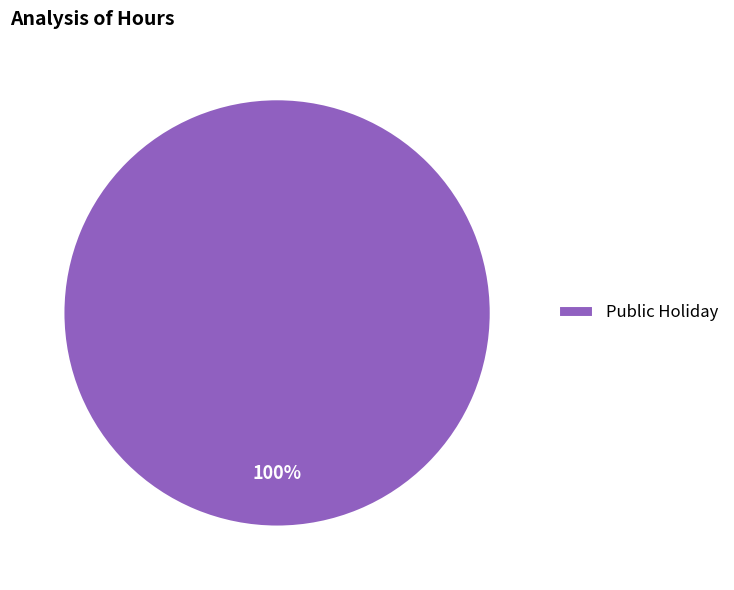

Rank the categories by value from lowest to highest.

Public Holiday